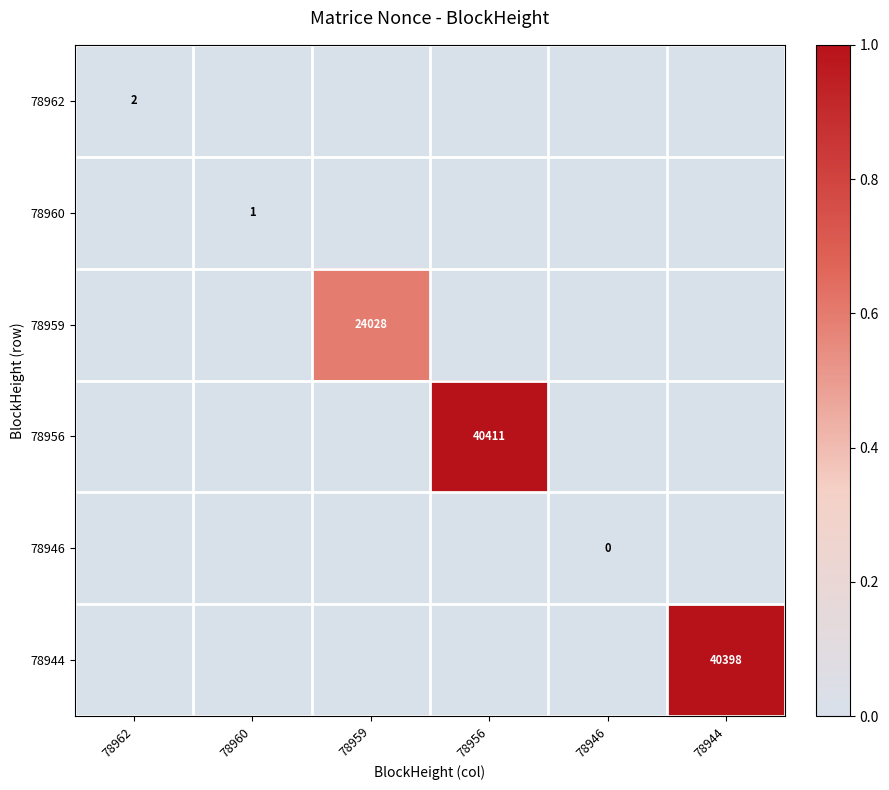

The value of 78944 at 78944 is 57516. True or false?

False